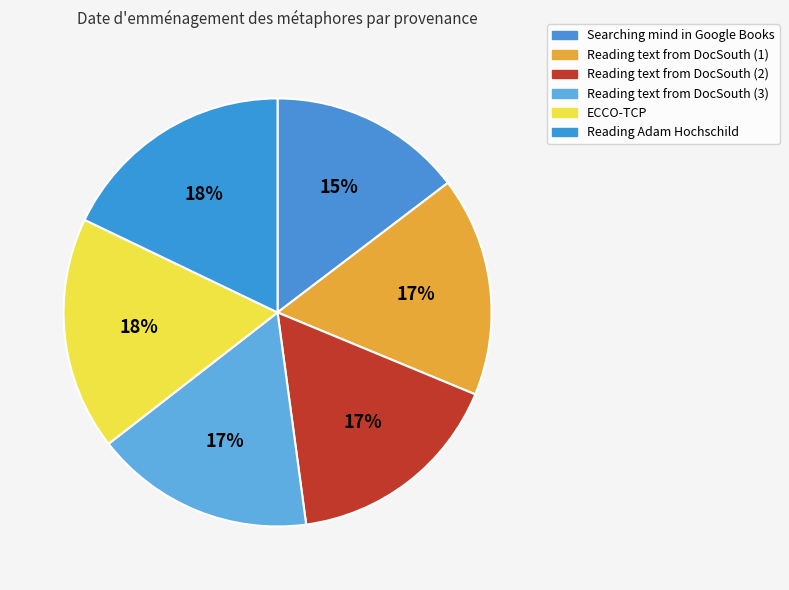

How many slices are in this pie chart?

6